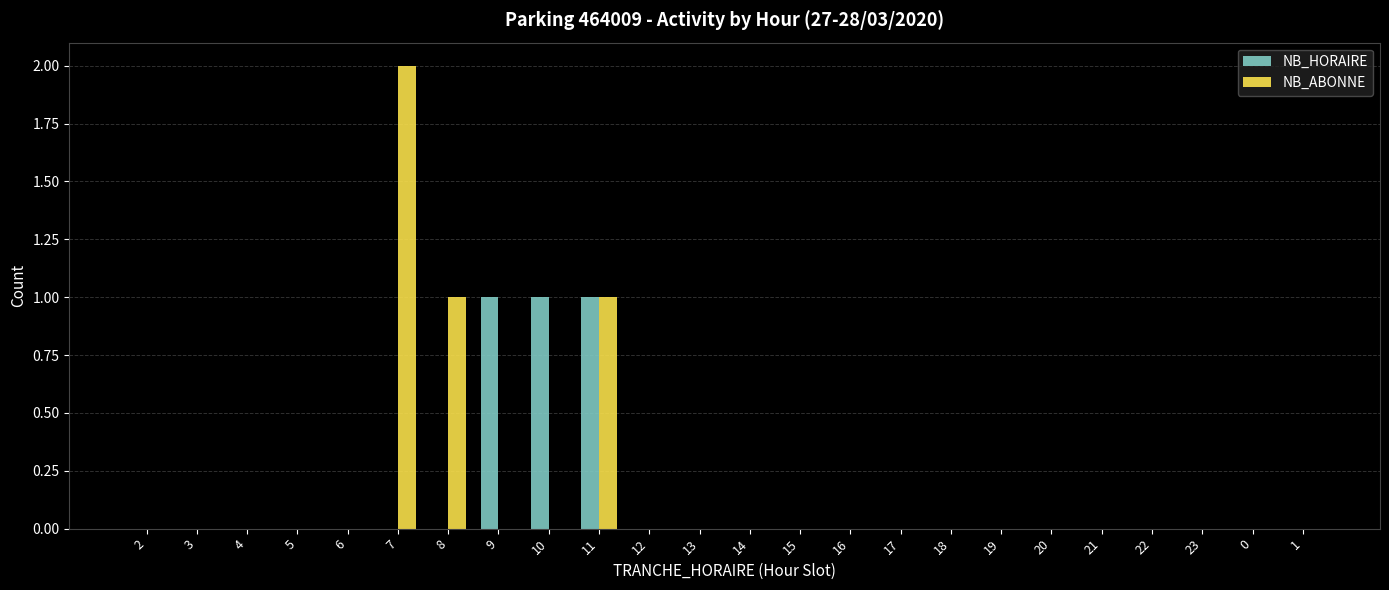

How many groups of bars are there?

24